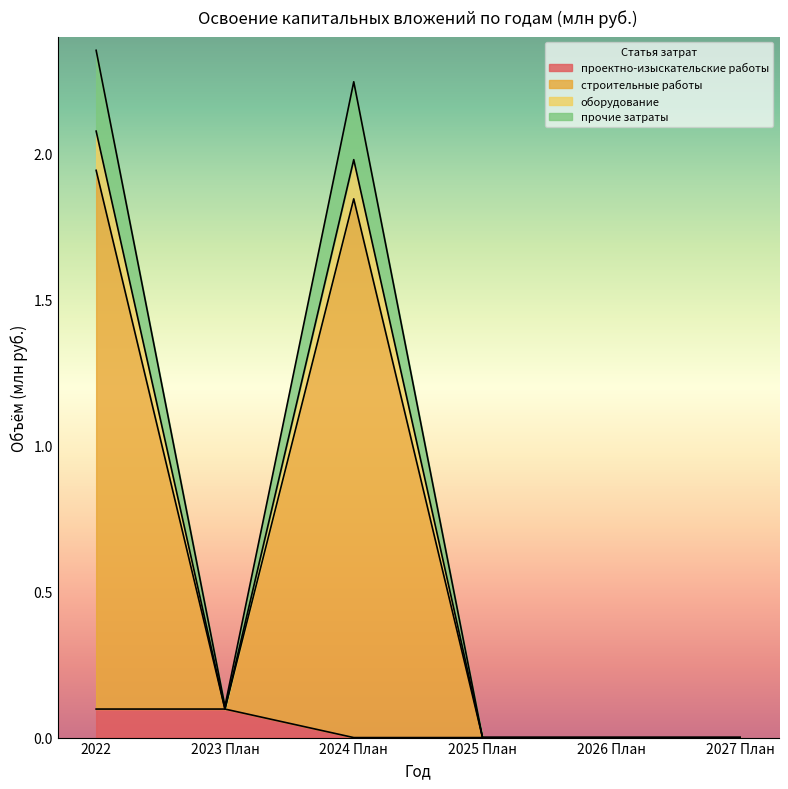

True or false: проектно-изыскательские работы has a value of 0.0 at 2027 План.

True